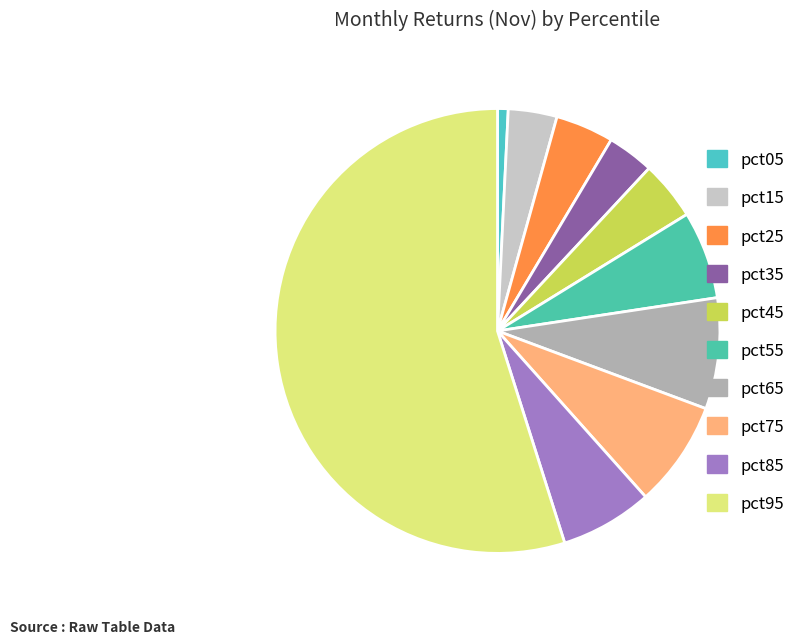

Is the sum of pct85 and pct95 greater than half?

Yes